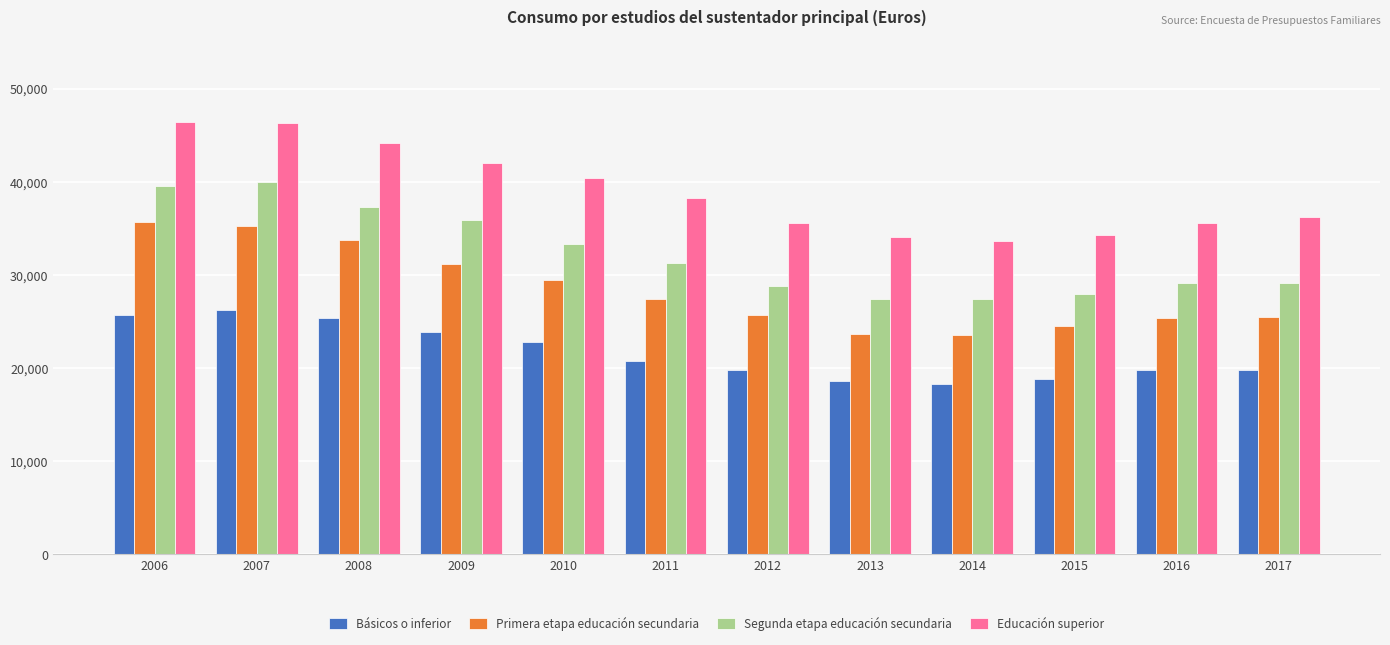

Rank the series at 2009 from highest to lowest value.

Educación superior, Segunda etapa educación secundaria, Primera etapa educación secundaria, Básicos o inferior